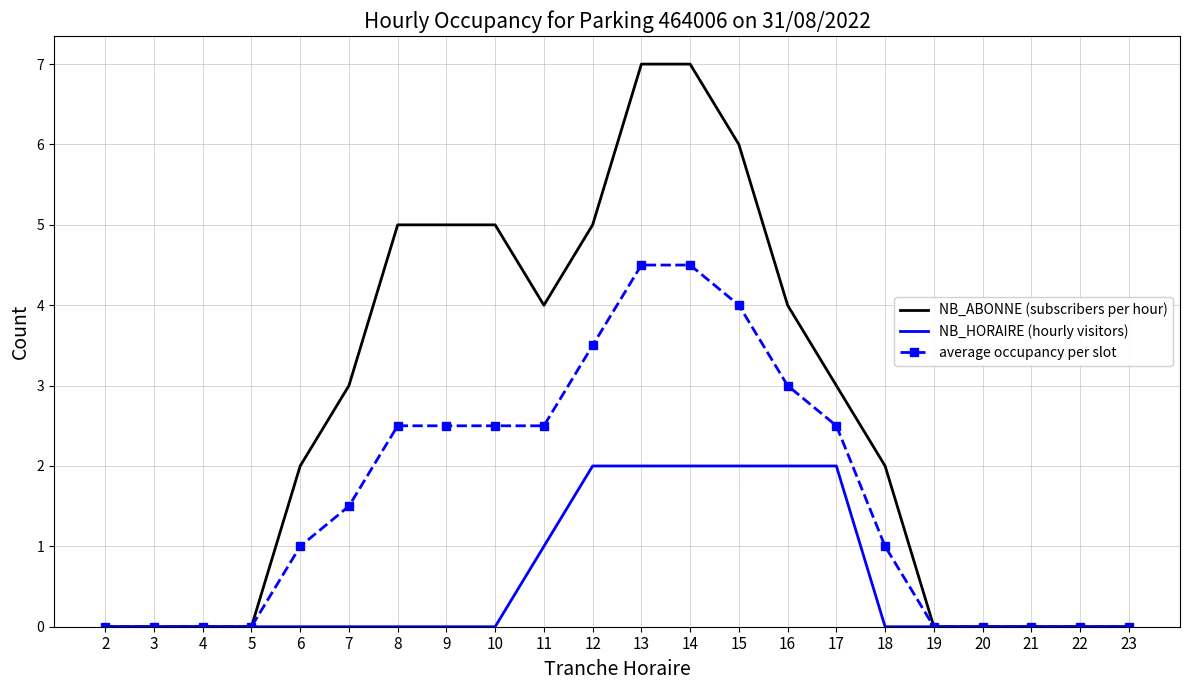

Count the number of categories in the chart.

22